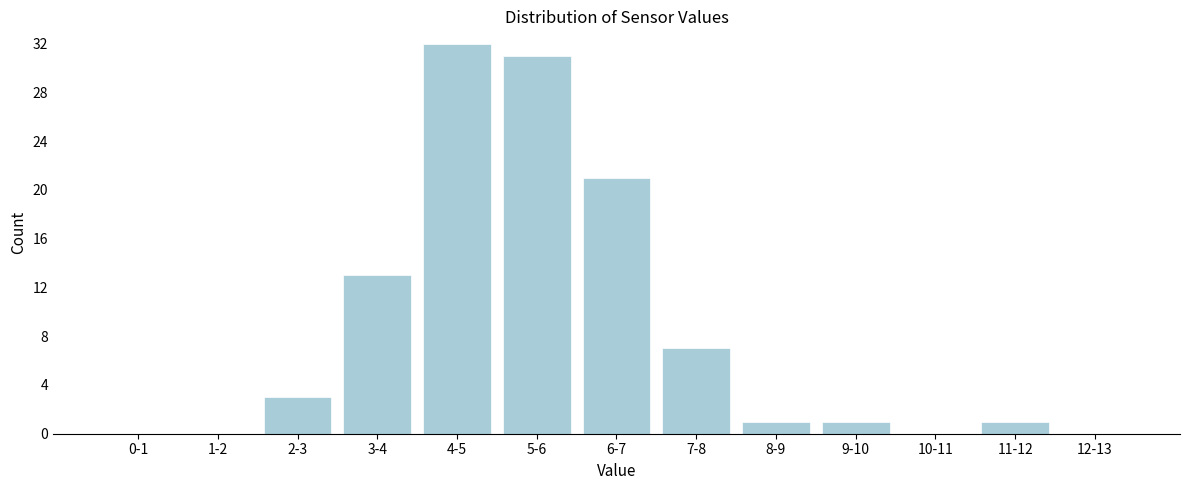

Reading left to right, transcribe all the data shown in this chart.

0-1=0	1-2=0	2-3=3	3-4=13	4-5=32	5-6=31	6-7=21	7-8=7	8-9=1	9-10=1	10-11=0	11-12=1	12-13=0